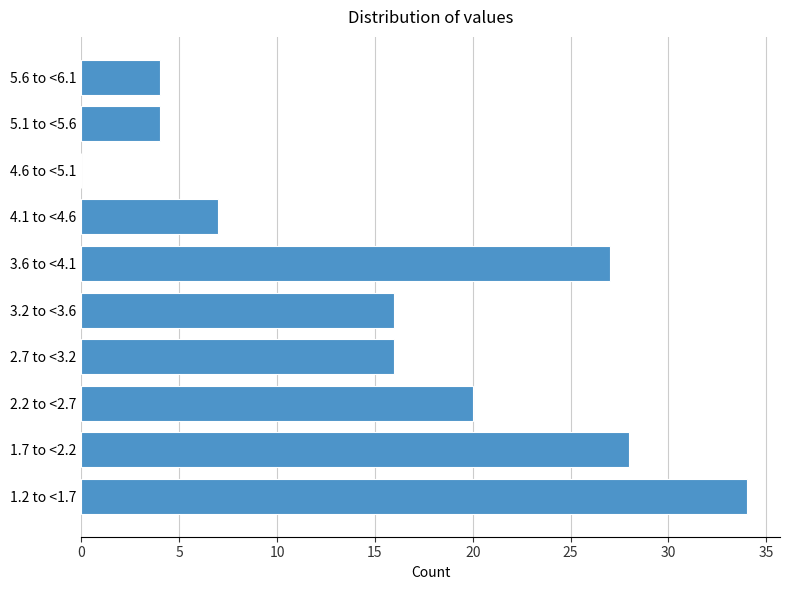

Reading top to bottom, transcribe all the data shown in this chart.

5.6 to <6.1=4	5.1 to <5.6=4	4.6 to <5.1=0	4.1 to <4.6=7	3.6 to <4.1=27	3.2 to <3.6=16	2.7 to <3.2=16	2.2 to <2.7=20	1.7 to <2.2=28	1.2 to <1.7=34